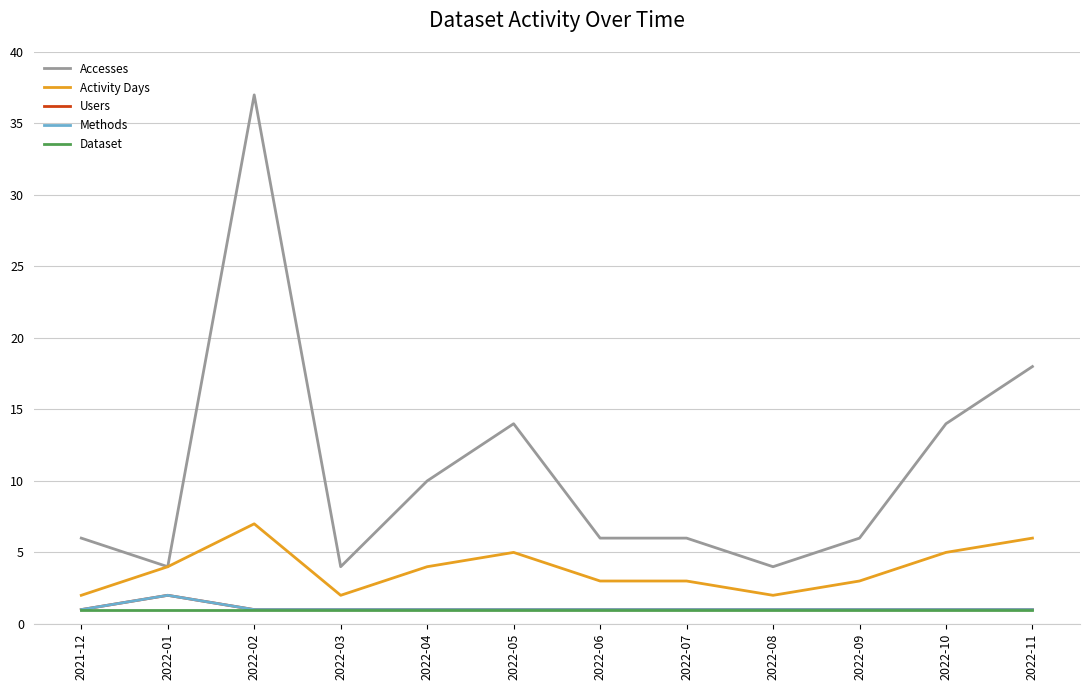

Does the chart have visible grid lines?

Yes